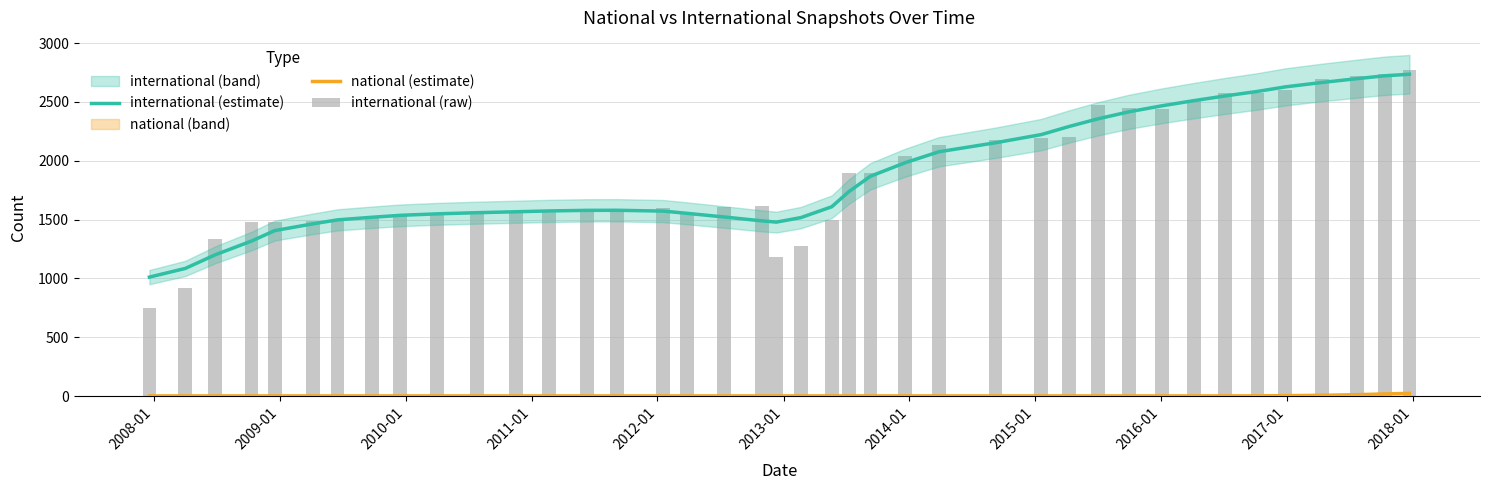

At 2016-01, list the series in order from largest to smallest.

international (raw), international (estimate), national (estimate)